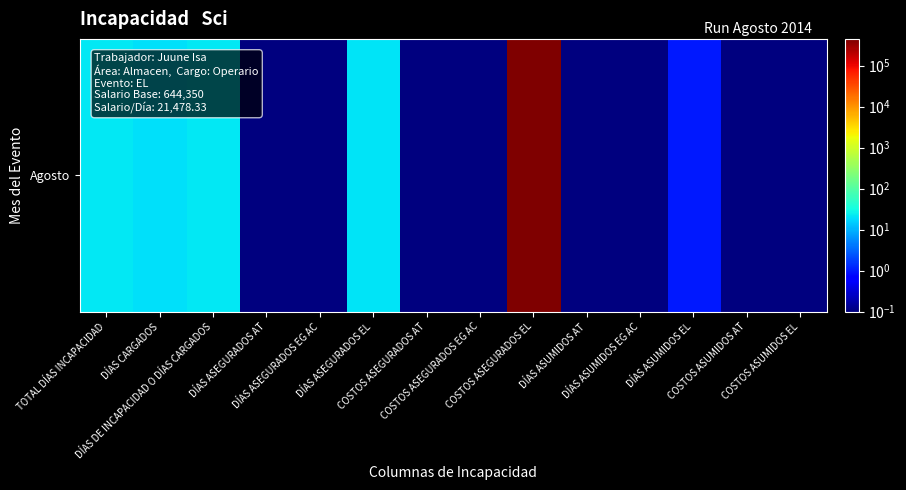

List the labels in order of value, largest first.

COSTOS ASEGURADOS EL, TOTAL DÍAS INCAPACIDAD, DÍAS DE INCAPACIDAD O DÍAS CARGADOS, DÍAS ASEGURADOS EL, DÍAS CARGADOS, DÍAS ASUMIDOS EL, DÍAS ASEGURADOS AT, DÍAS ASEGURADOS EG AC, COSTOS ASEGURADOS AT, COSTOS ASEGURADOS EG AC, DÍAS ASUMIDOS AT, DÍAS ASUMIDOS EG AC, COSTOS ASUMIDOS AT, COSTOS ASUMIDOS EL